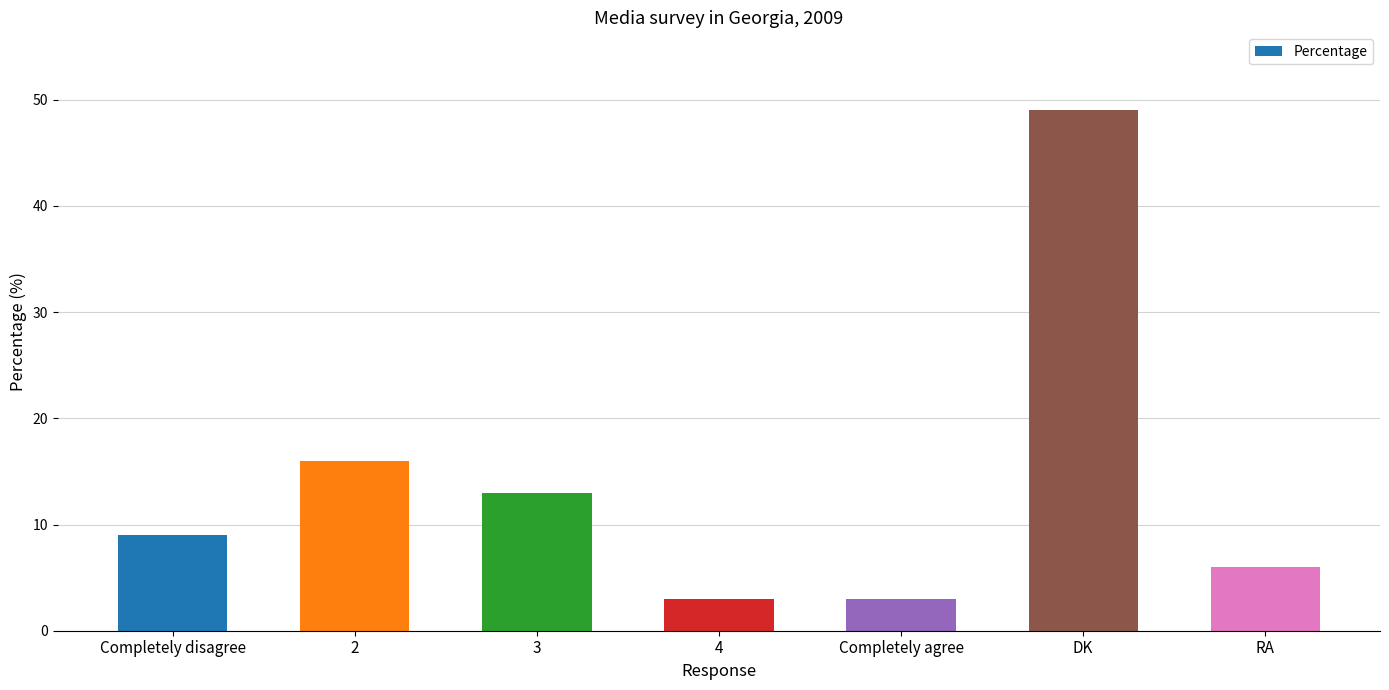

What is the change in value from 2 to 3?

-3